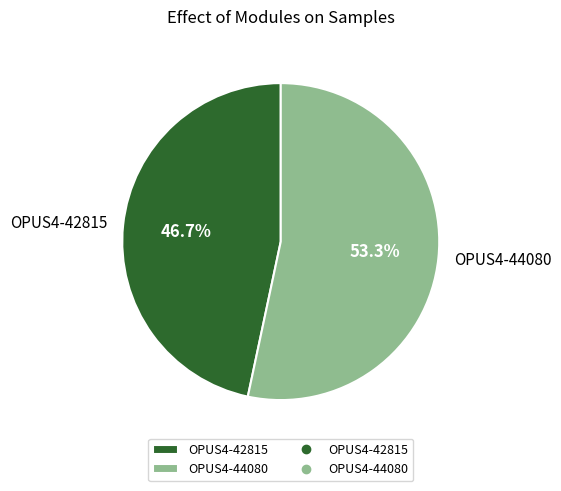

Which has a higher value, OPUS4-44080 or OPUS4-42815?

OPUS4-44080